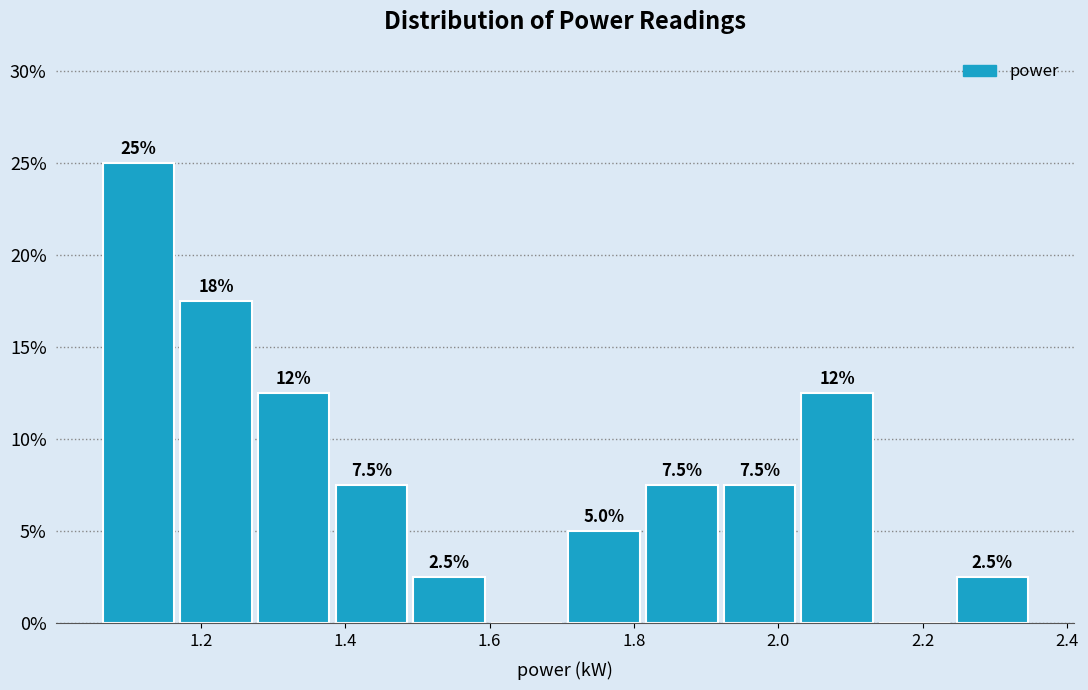

Which range on the x-axis has the tallest bar?

1.06 to 1.16